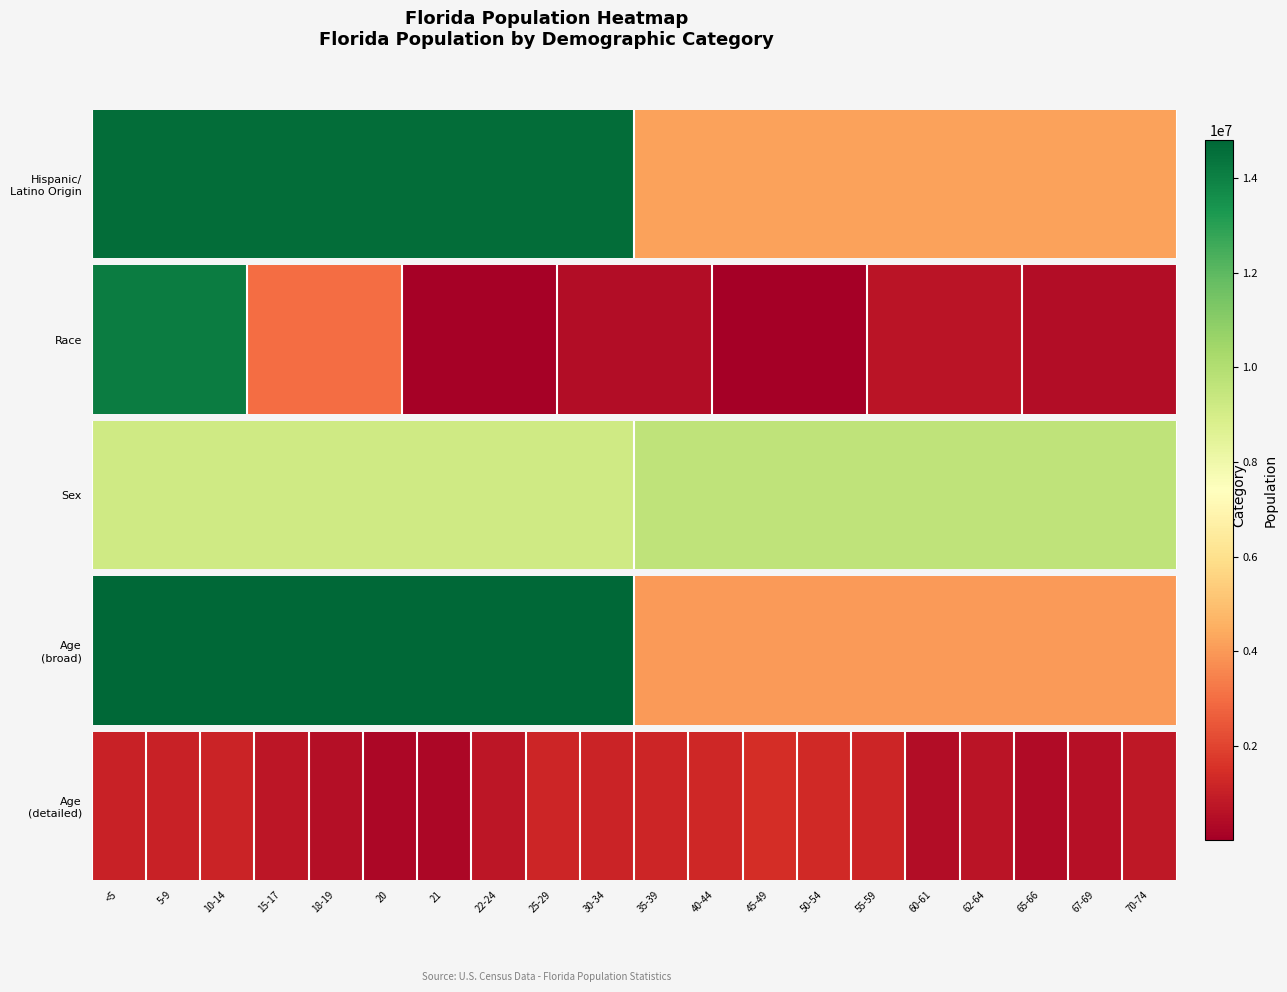

Approximately how many times larger is the value at 50-54 compared to 67-69?

2.4